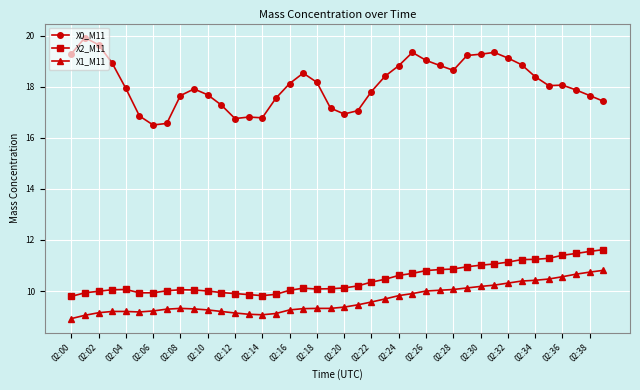

True or false: X2_M11 has more than 2 points higher than both neighbors.

True